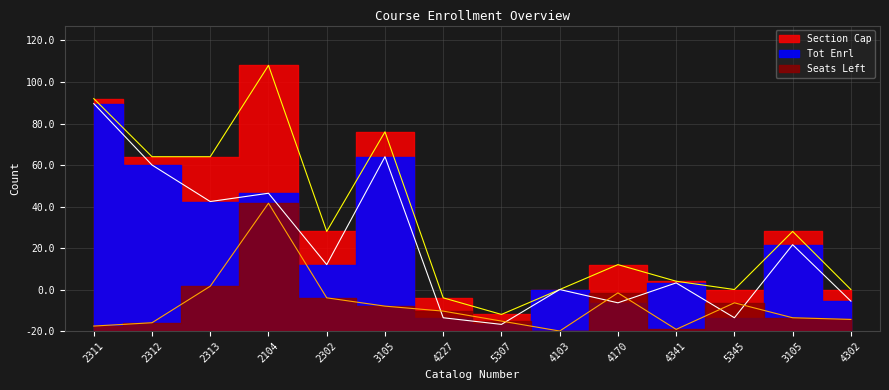

At which category does Tot Enrl reach its first local valley?

2313